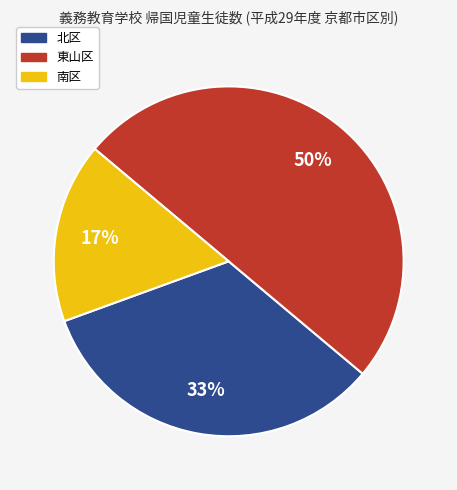

To the nearest percent, what portion does 北区 represent?

33%